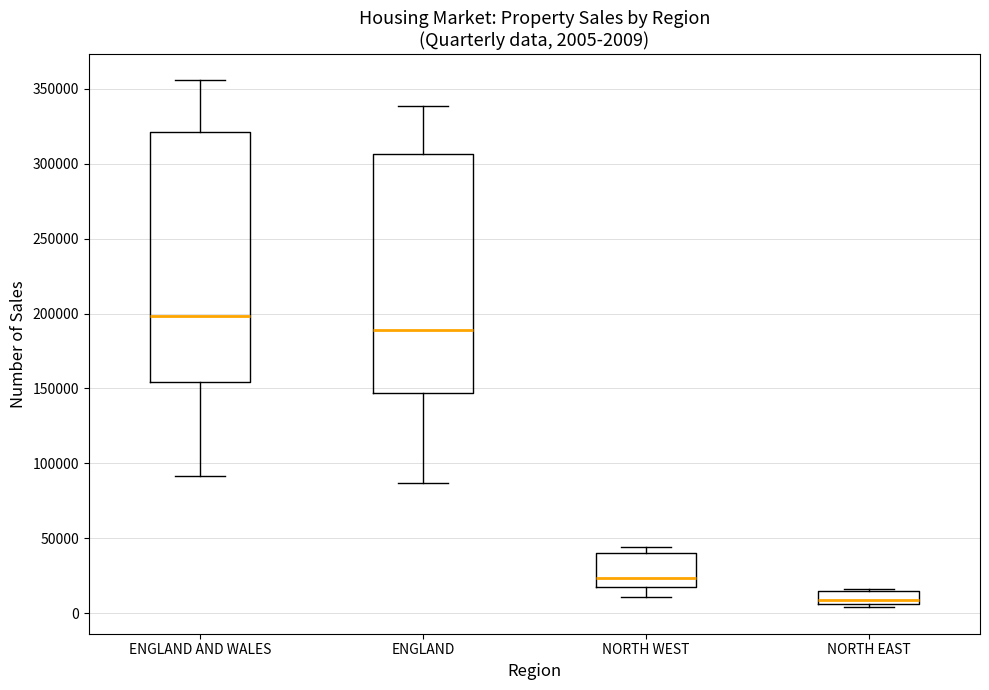

Comparing the boxes themselves (not the whiskers), which one is the tallest?

ENGLAND AND WALES